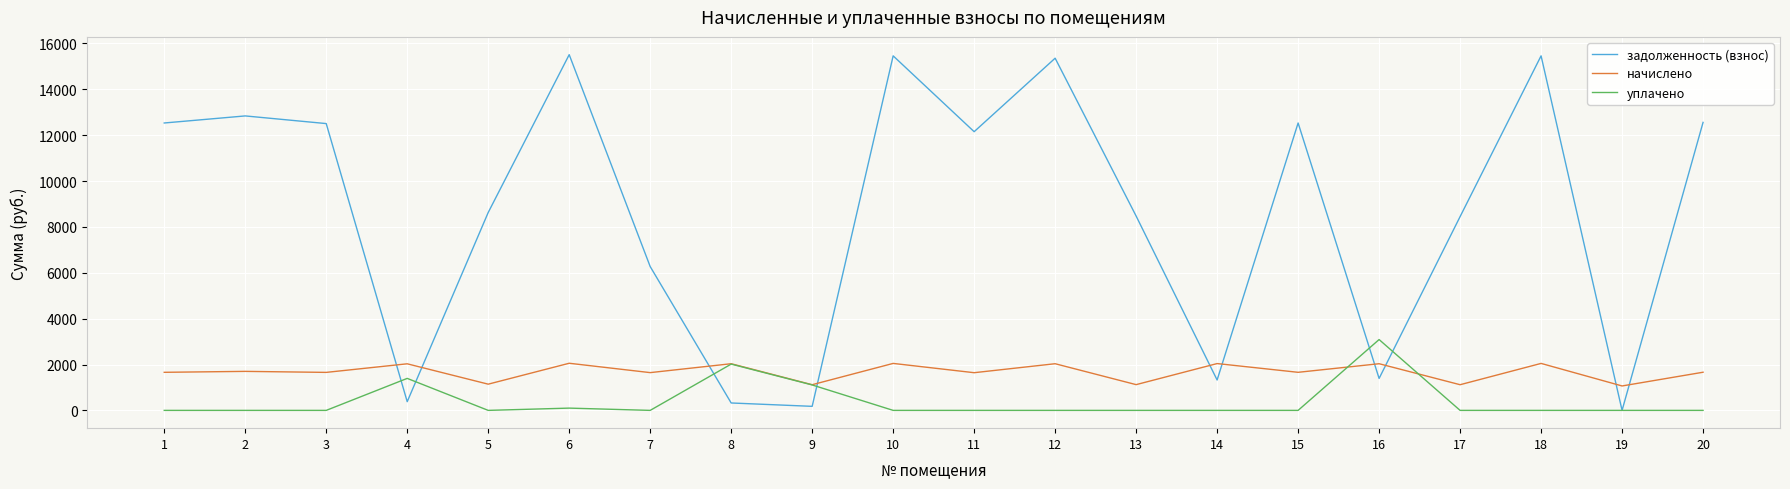

Which series changed the most between 10 and 17?

задолженность (взнос)